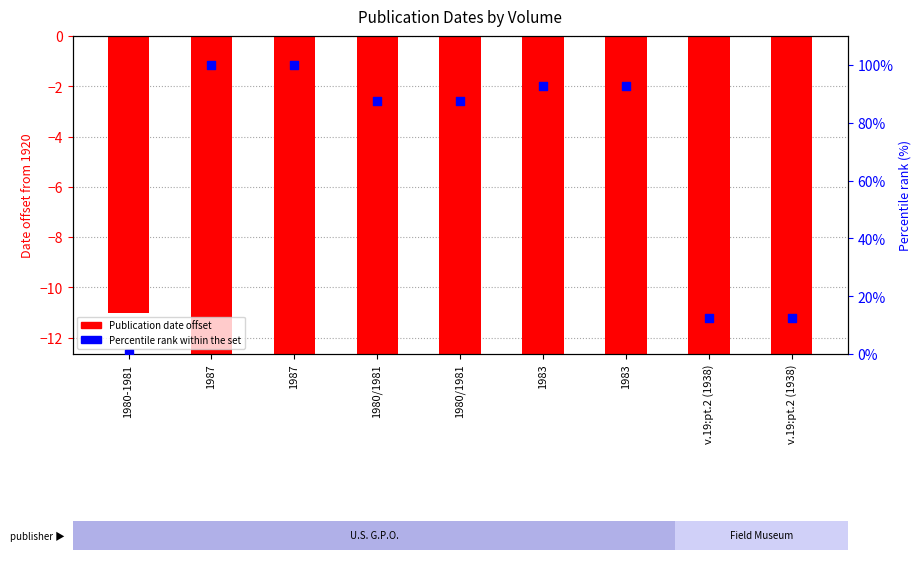

Which series reaches the maximum Y coordinate?

Percentile rank within set